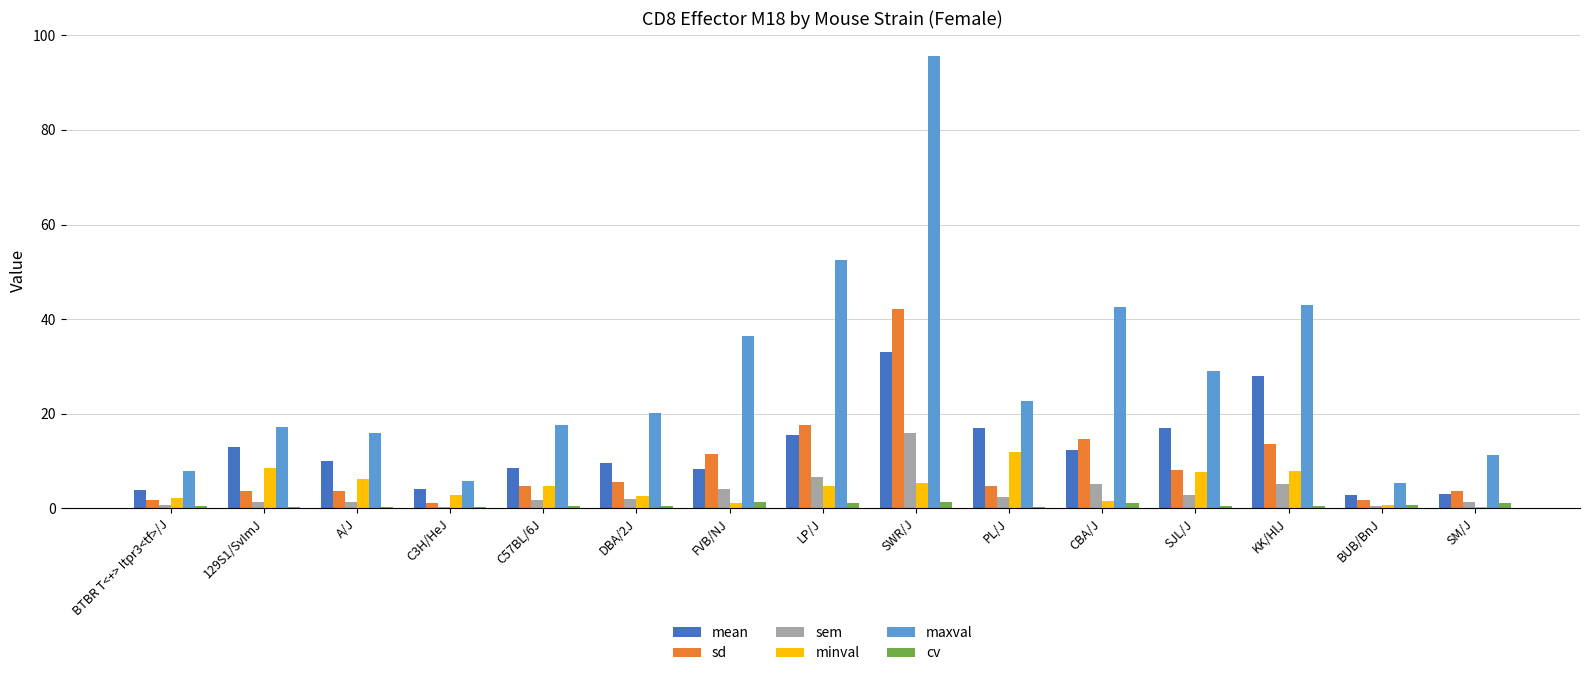

Which category has the highest value across all series?

SWR/J